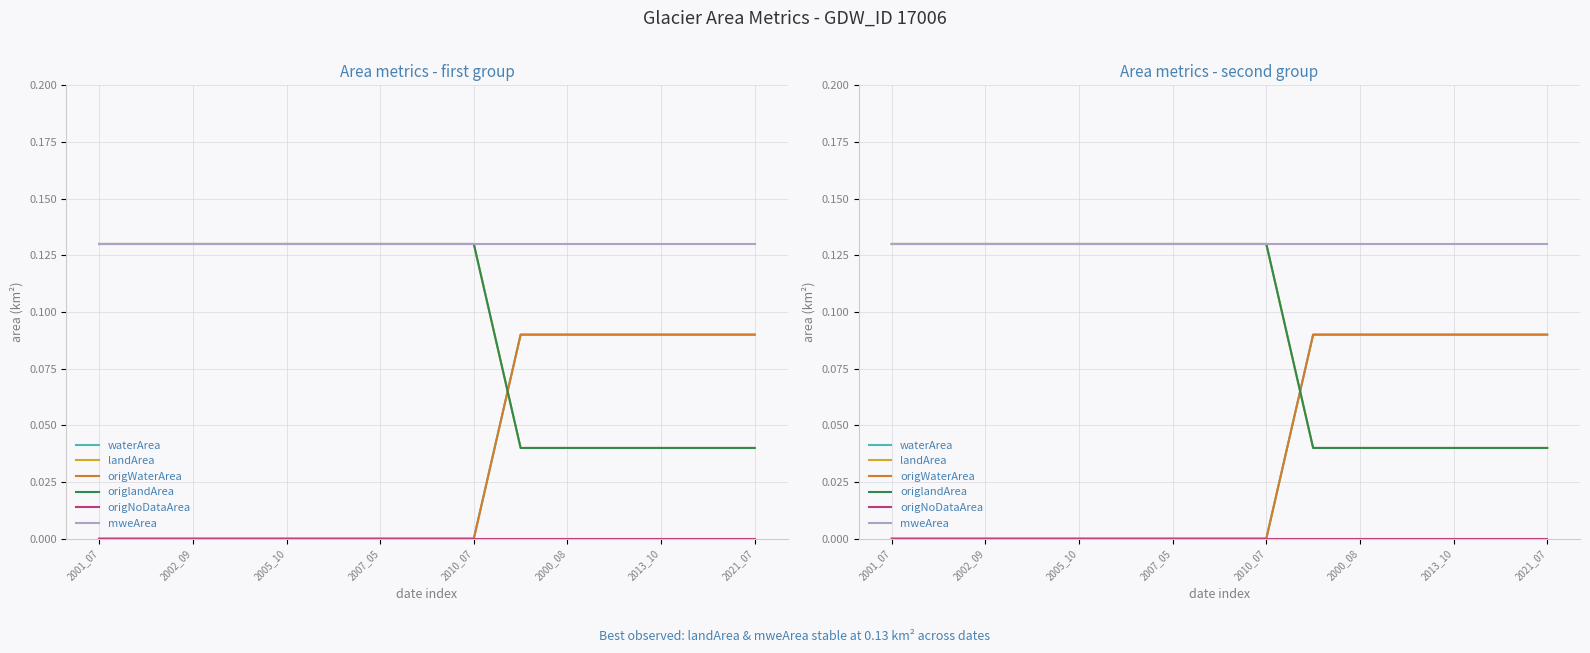

Reading left to right, transcribe all the data shown in this chart.

waterArea: 0.0	0.0	0.0	0.0	0.0	0.0	0.0	0.0	0.0	0.1	0.1	0.1	0.1	0.1	0.1
landArea: 0.1	0.1	0.1	0.1	0.1	0.1	0.1	0.1	0.1	0.0	0.0	0.0	0.0	0.0	0.0
origWaterArea: 0.0	0.0	0.0	0.0	0.0	0.0	0.0	0.0	0.0	0.1	0.1	0.1	0.1	0.1	0.1
origlandArea: 0.1	0.1	0.1	0.1	0.1	0.1	0.1	0.1	0.1	0.0	0.0	0.0	0.0	0.0	0.0
origNoDataArea: 0.0	0.0	0.0	0.0	0.0	0.0	0.0	0.0	0.0	0.0	0.0	0.0	0.0	0.0	0.0
mweArea: 0.1	0.1	0.1	0.1	0.1	0.1	0.1	0.1	0.1	0.1	0.1	0.1	0.1	0.1	0.1